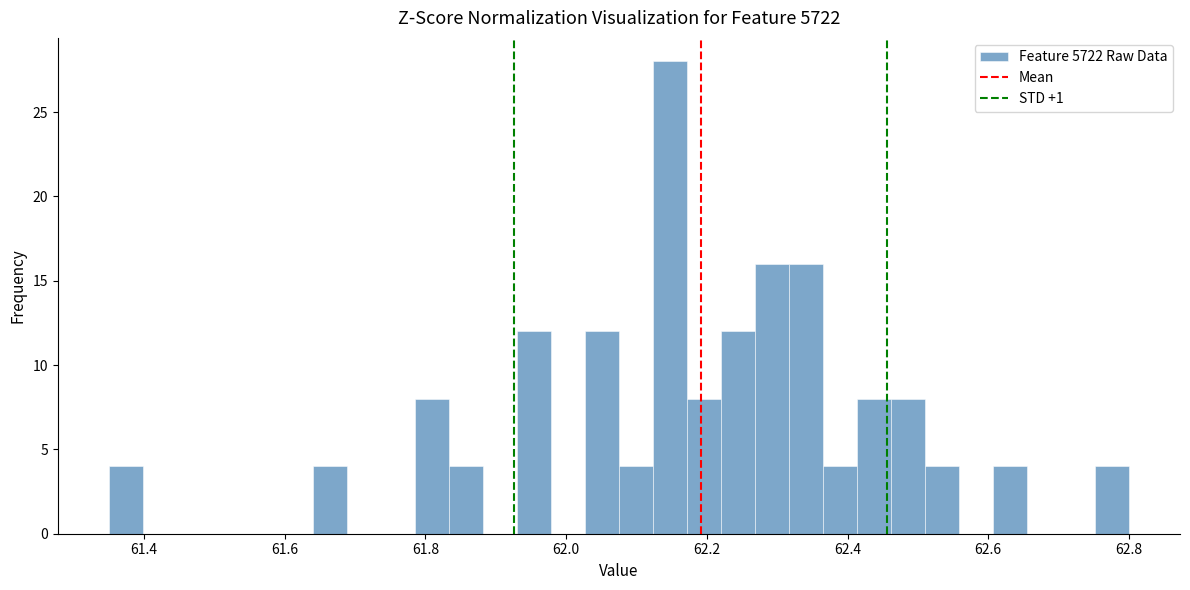

Around what value on the x-axis is the tallest bar? Give the approximate position of its centre, as read against the axis.

62.14